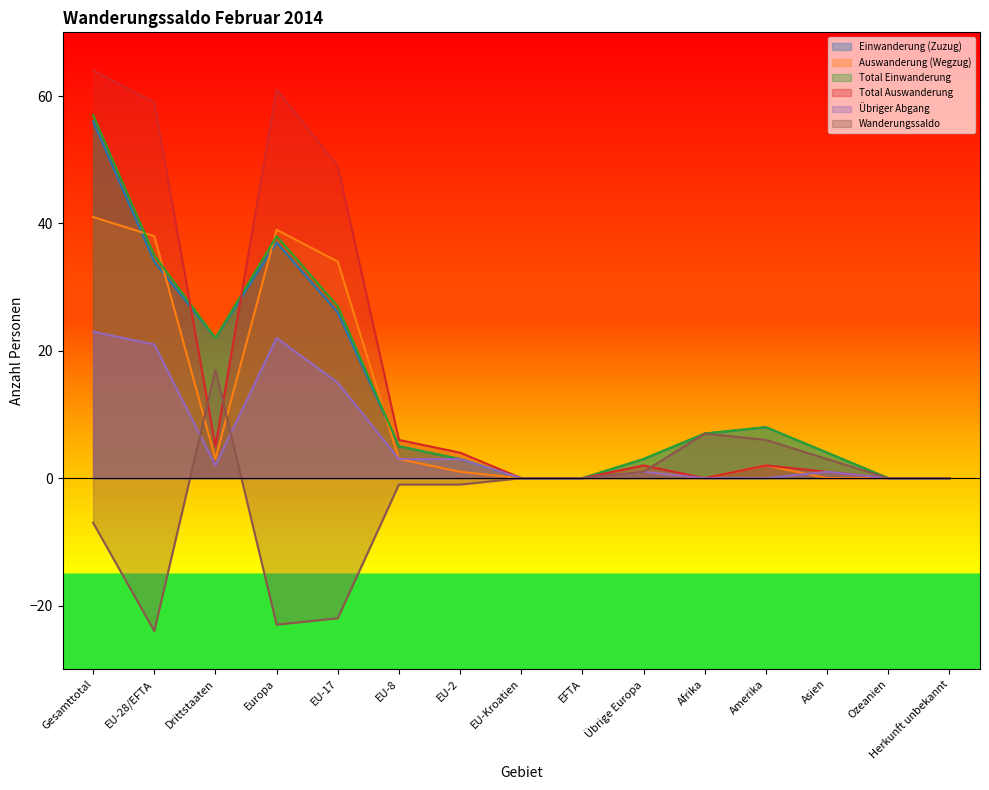

True or false: Total Auswanderung has a value of 1 at Amerika.

False